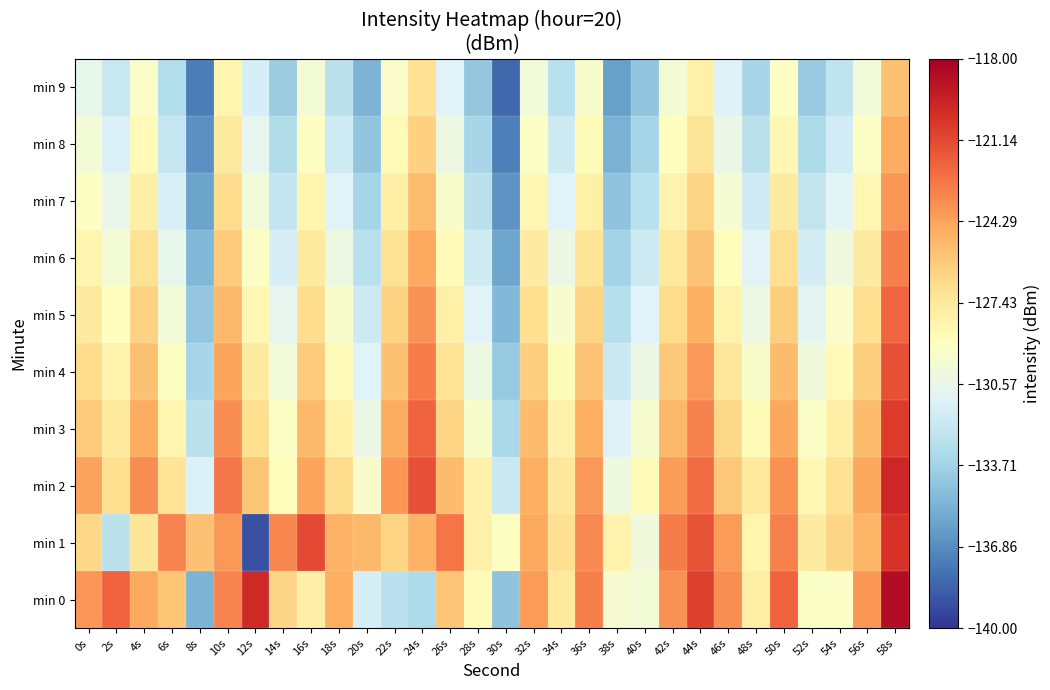

Reading right to left, what are all the values shown in this chart?

min 0: 58s=-118.6	56s=-123.8	54s=-129.3	52s=-129.3	50s=-122.1	48s=-127.7	46s=-123.5	44s=-120.8	42s=-123.7	40s=-129.9	38s=-129.7	36s=-123.0	34s=-127.4	32s=-124.0	30s=-134.5	28s=-128.7	26s=-125.6	24s=-133.3	22s=-132.8	20s=-131.6	18s=-124.6	16s=-127.9	14s=-126.3	12s=-119.8	10s=-123.2	8s=-135.2	6s=-125.6	4s=-124.5	2s=-122.1	0s=-123.8
min 1: 58s=-120.3	56s=-124.9	54s=-126.4	52s=-127.6	50s=-123.1	48s=-128.3	46s=-124.0	44s=-121.5	42s=-122.9	40s=-130.1	38s=-128.2	36s=-123.4	34s=-126.8	32s=-124.5	30s=-129.1	28s=-127.9	26s=-122.7	24s=-124.8	22s=-126.3	20s=-125.1	18s=-124.9	16s=-121.1	14s=-123.3	12s=-139.0	10s=-123.9	8s=-125.4	6s=-123.2	4s=-127.2	2s=-132.7	0s=-126.5
min 2: 58s=-119.8	56s=-124.4	54s=-126.9	52s=-128.5	50s=-123.6	48s=-127.4	46s=-125.8	44s=-122.3	42s=-124.1	40s=-128.7	38s=-130.2	36s=-123.9	34s=-127.3	32s=-124.7	30s=-132.1	28s=-128.0	26s=-125.2	24s=-121.4	22s=-123.8	20s=-129.5	18s=-126.7	16s=-124.3	14s=-128.9	12s=-125.6	10s=-122.8	8s=-131.4	6s=-127.1	4s=-123.5	2s=-126.8	0s=-124.2
min 3: 58s=-120.6	56s=-125.2	54s=-127.8	52s=-129.3	50s=-124.4	48s=-128.7	46s=-126.5	44s=-123.1	42s=-125.0	40s=-129.6	38s=-131.3	36s=-124.7	34s=-128.0	32s=-125.2	30s=-133.4	28s=-129.5	26s=-126.3	24s=-122.1	22s=-124.6	20s=-130.4	18s=-127.9	16s=-125.1	14s=-129.2	12s=-126.8	10s=-123.5	8s=-132.7	6s=-128.3	4s=-124.6	2s=-127.4	0s=-125.9
min 4: 58s=-121.4	56s=-126.0	54s=-128.6	52s=-130.1	50s=-125.2	48s=-129.5	46s=-127.3	44s=-123.9	42s=-125.8	40s=-130.4	38s=-132.1	36s=-125.5	34s=-128.8	32s=-126.0	30s=-134.2	28s=-130.3	26s=-127.1	24s=-122.9	22s=-125.4	20s=-131.2	18s=-128.7	16s=-125.9	14s=-130.0	12s=-127.6	10s=-124.3	8s=-133.5	6s=-129.1	4s=-125.4	2s=-128.2	0s=-126.7
min 5: 58s=-122.2	56s=-126.8	54s=-129.4	52s=-130.9	50s=-126.0	48s=-130.3	46s=-128.1	44s=-124.7	42s=-126.6	40s=-131.2	38s=-132.9	36s=-126.3	34s=-129.6	32s=-126.8	30s=-135.0	28s=-131.1	26s=-127.9	24s=-123.7	22s=-126.2	20s=-132.0	18s=-129.5	16s=-126.7	14s=-130.8	12s=-128.4	10s=-125.1	8s=-134.3	6s=-129.9	4s=-126.2	2s=-129.0	0s=-127.5
min 6: 58s=-123.0	56s=-127.6	54s=-130.2	52s=-131.7	50s=-126.8	48s=-131.1	46s=-128.9	44s=-125.5	42s=-127.4	40s=-132.0	38s=-133.7	36s=-127.1	34s=-130.4	32s=-127.6	30s=-135.8	28s=-131.9	26s=-128.7	24s=-124.5	22s=-127.0	20s=-132.8	18s=-130.3	16s=-127.5	14s=-131.6	12s=-129.2	10s=-125.9	8s=-135.1	6s=-130.7	4s=-127.0	2s=-129.8	0s=-128.3
min 7: 58s=-123.8	56s=-128.4	54s=-131.0	52s=-132.5	50s=-127.6	48s=-131.9	46s=-129.7	44s=-126.3	42s=-128.2	40s=-132.8	38s=-134.5	36s=-127.9	34s=-131.2	32s=-128.4	30s=-136.6	28s=-132.7	26s=-129.5	24s=-125.3	22s=-127.8	20s=-133.6	18s=-131.1	16s=-128.3	14s=-132.4	12s=-130.0	10s=-126.7	8s=-135.9	6s=-131.5	4s=-127.8	2s=-130.6	0s=-129.1
min 8: 58s=-124.6	56s=-129.2	54s=-131.8	52s=-133.3	50s=-128.4	48s=-132.7	46s=-130.5	44s=-127.1	42s=-129.0	40s=-133.6	38s=-135.3	36s=-128.7	34s=-132.0	32s=-129.2	30s=-137.4	28s=-133.5	26s=-130.3	24s=-126.1	22s=-128.6	20s=-134.4	18s=-131.9	16s=-129.1	14s=-133.2	12s=-130.8	10s=-127.5	8s=-136.7	6s=-132.3	4s=-128.6	2s=-131.4	0s=-129.9
min 9: 58s=-125.4	56s=-130.0	54s=-132.6	52s=-134.1	50s=-129.2	48s=-133.5	46s=-131.3	44s=-127.9	42s=-129.8	40s=-134.4	38s=-136.1	36s=-129.5	34s=-132.8	32s=-130.0	30s=-138.2	28s=-134.3	26s=-131.1	24s=-126.9	22s=-129.4	20s=-135.2	18s=-132.7	16s=-129.9	14s=-134.0	12s=-131.6	10s=-128.3	8s=-137.5	6s=-133.1	4s=-129.4	2s=-132.2	0s=-130.7